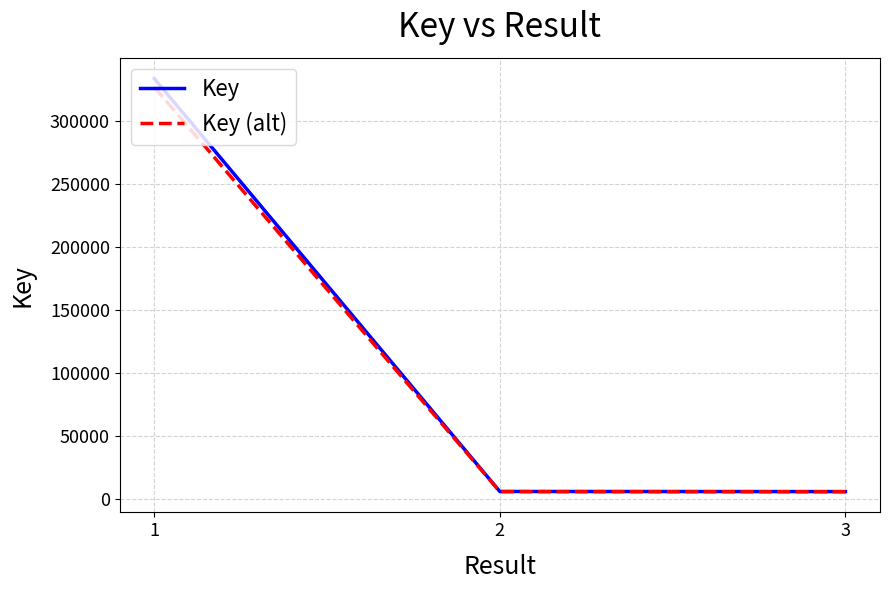

Is the value of Key (alt) at 1 greater than the value of Key at 1?

No